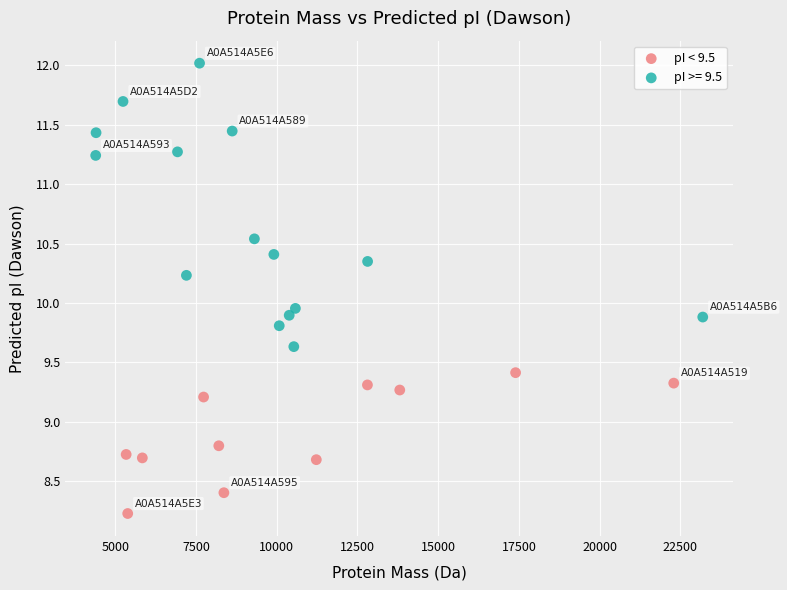

Which series has the largest Y range (max minus min)?

pI >= 9.5